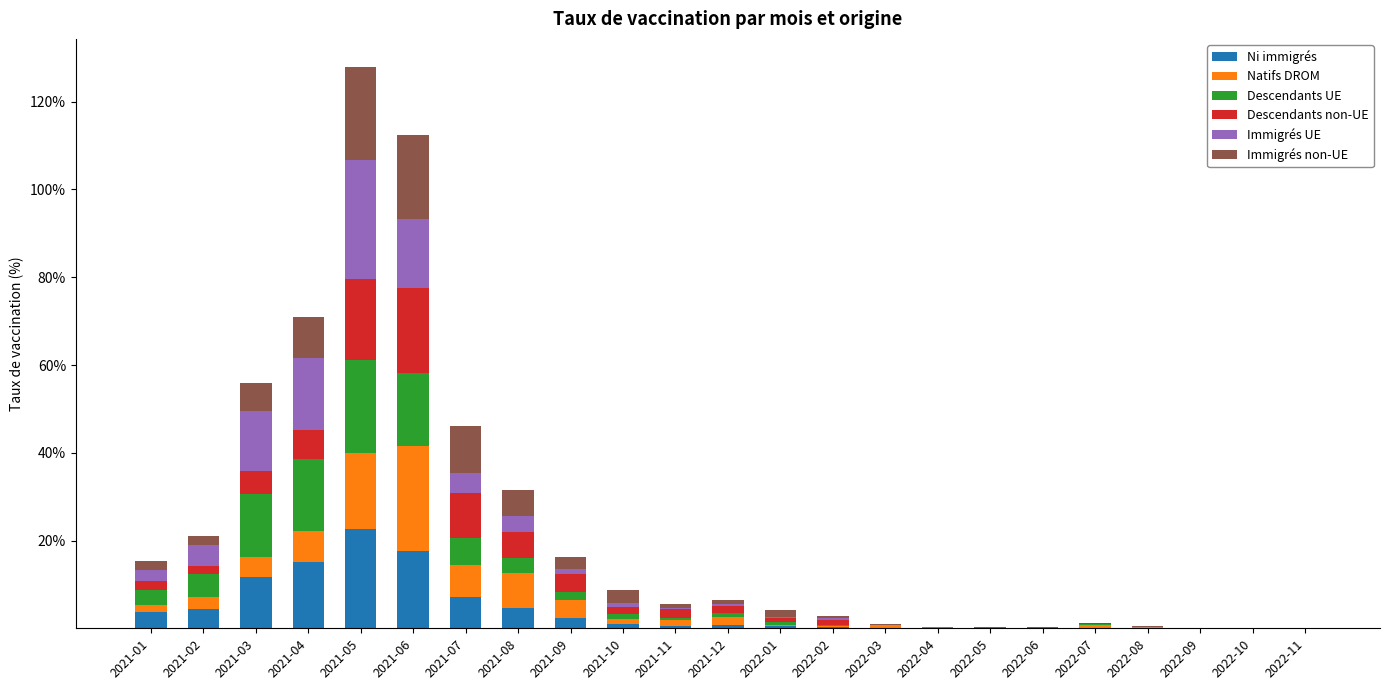

Count the number of data series in this chart.

6